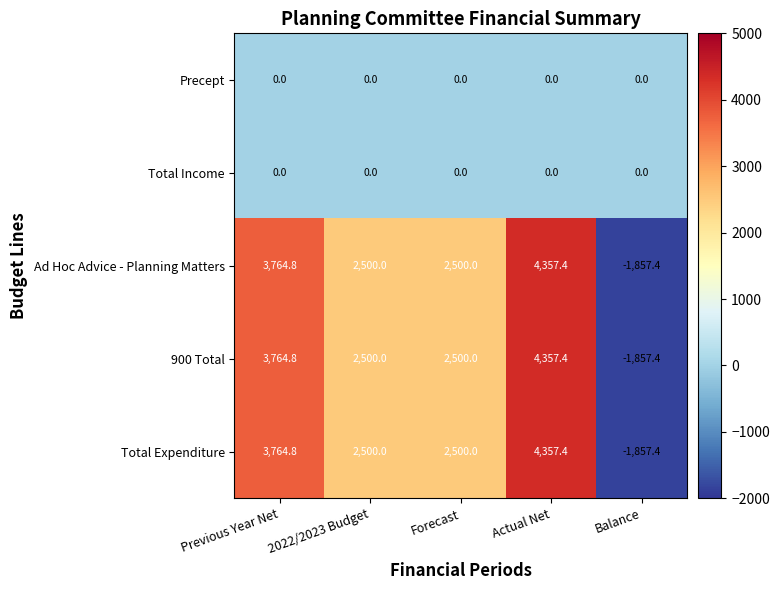

Reading left to right, list all the values displayed in this chart.

Precept: 0.0	0.0	0.0	0.0	0.0
Total Income: 0.0	0.0	0.0	0.0	0.0
Ad Hoc Advice - Planning Matters: 3764.8	2500.0	2500.0	4357.4	-1857.4
900 Total: 3764.8	2500.0	2500.0	4357.4	-1857.4
Total Expenditure: 3764.8	2500.0	2500.0	4357.4	-1857.4